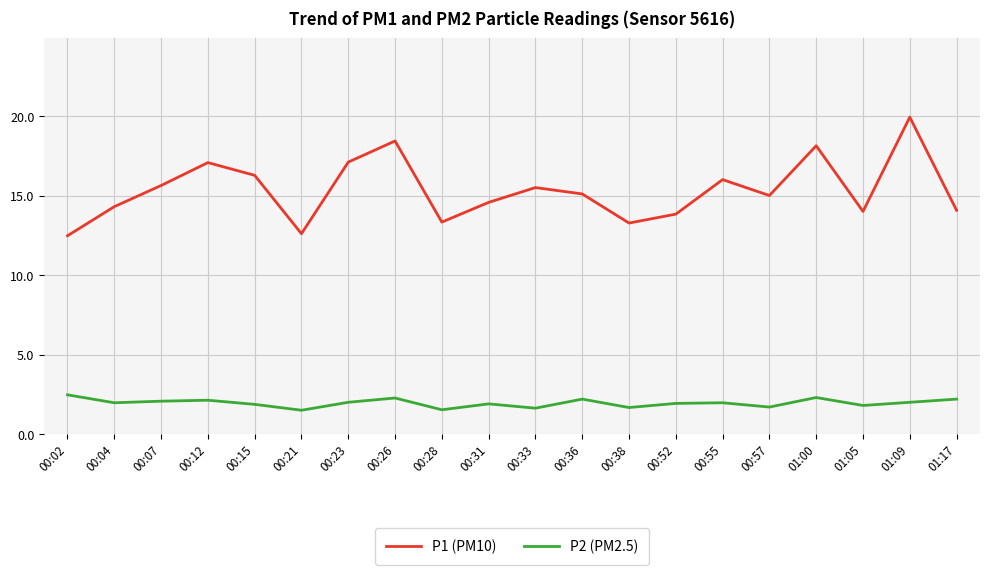

True or false: P1 (PM10) and P2 (PM2.5) intersect in this chart.

False